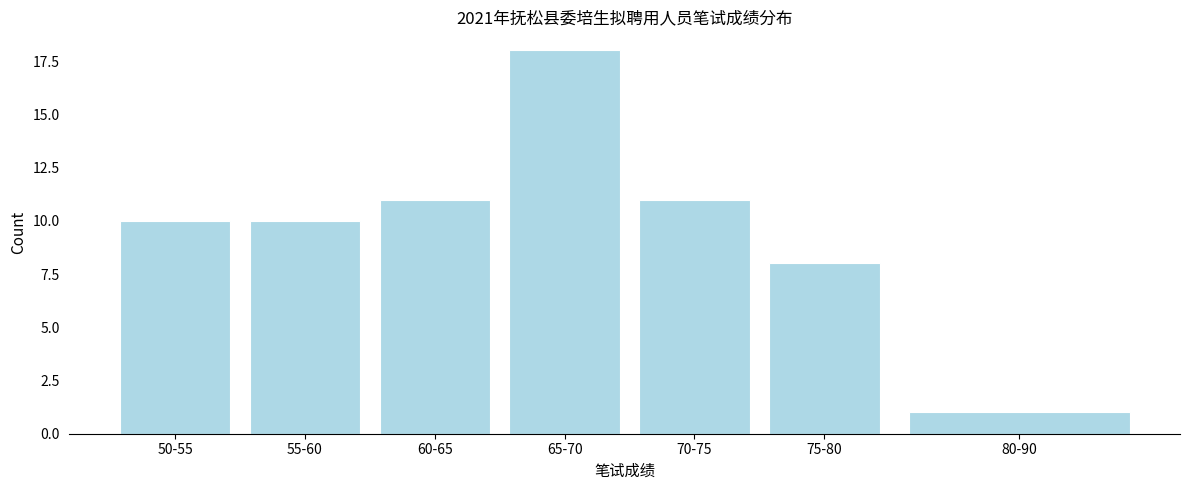

Reading left to right, what are all the values shown in this chart?

10	10	11	18	11	8	1